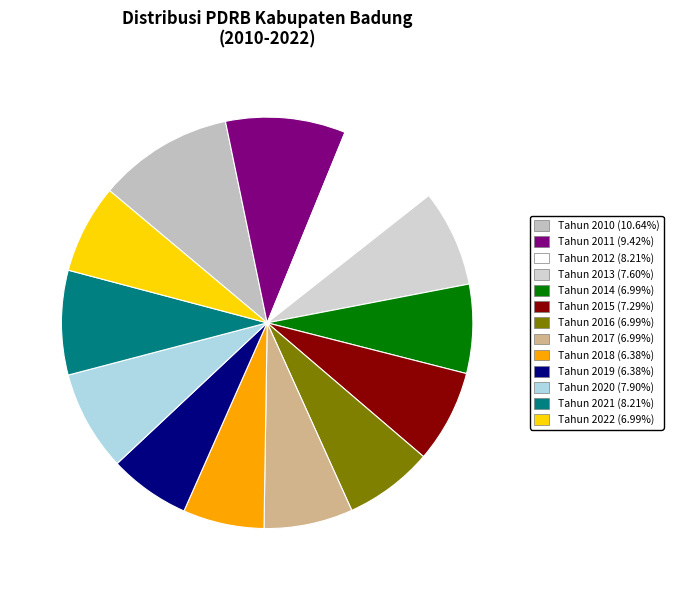

Is it true that Tahun 2016 is 20% of the pie?

False